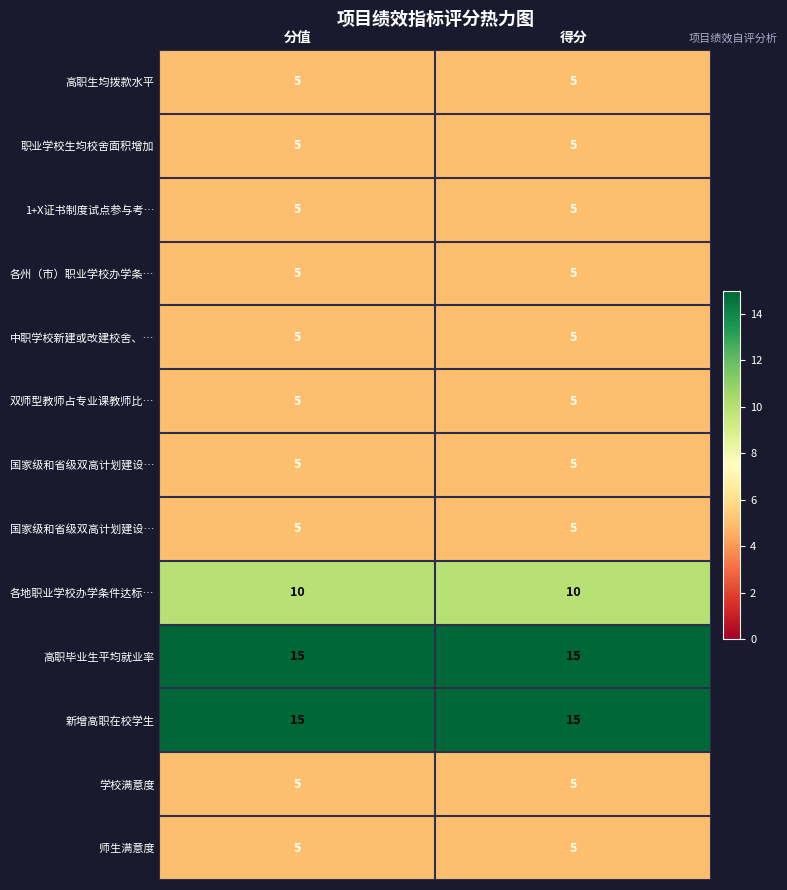

What is the total value across all series at 得分?

90